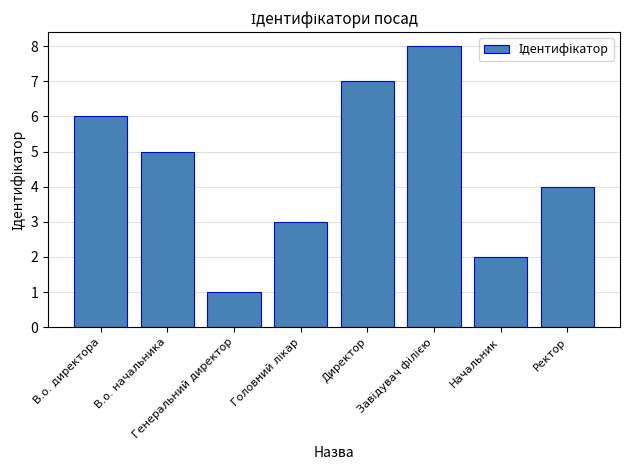

How many values are below 5?

4